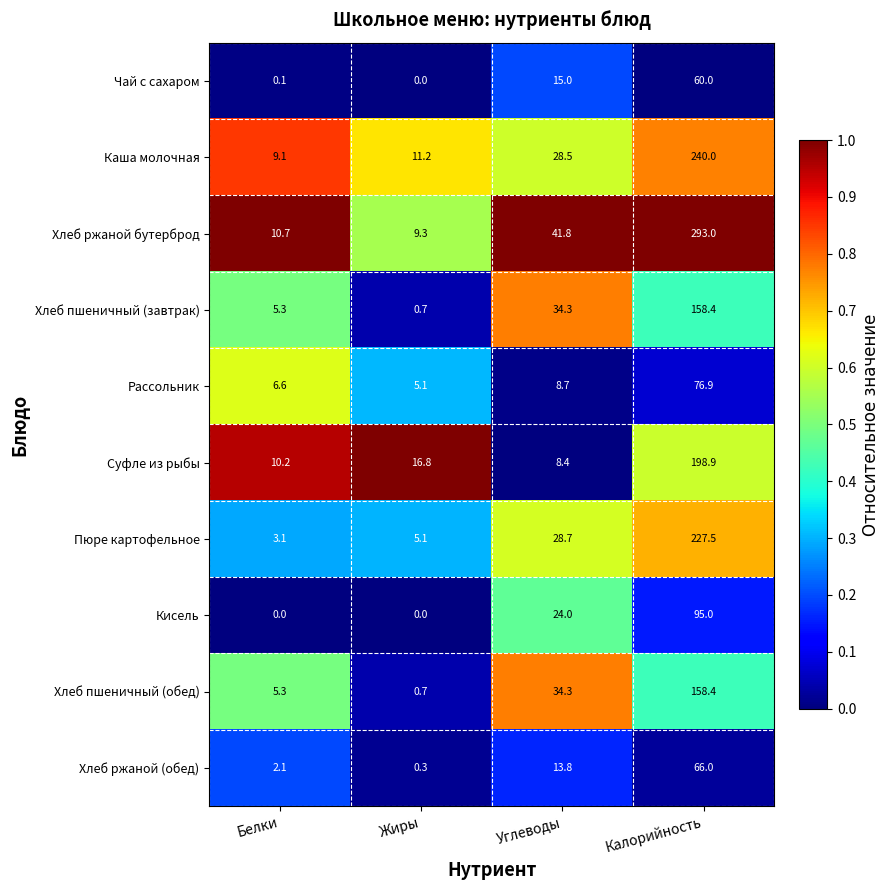

What is the approximate value of Хлеб ржаной бутерброд at Жиры?

9.3